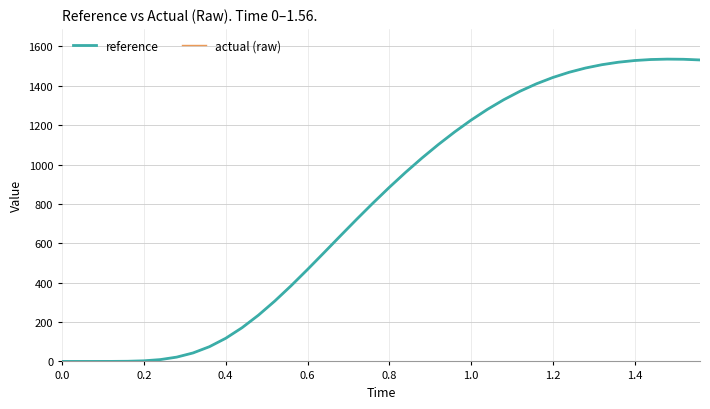

What is the maximum value for actual (raw)?

1535.7